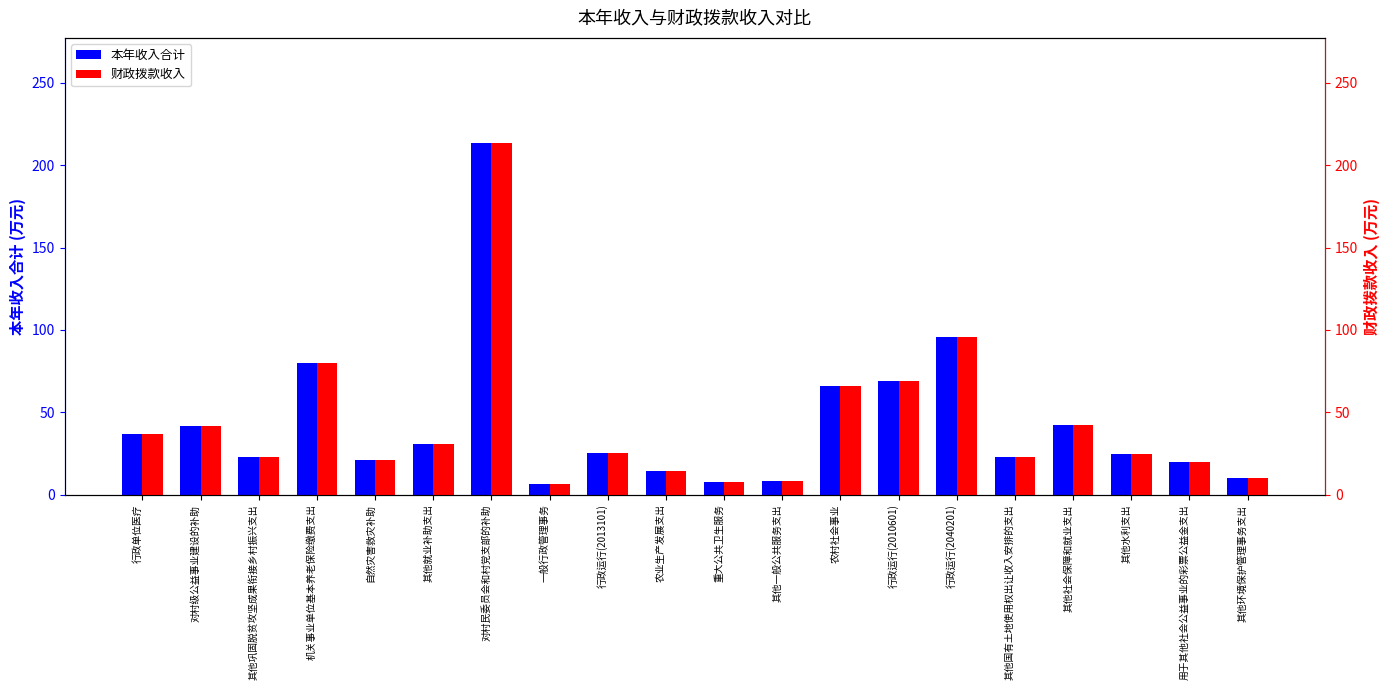

What is the label of the 6th bar from the left?

其他就业补助支出